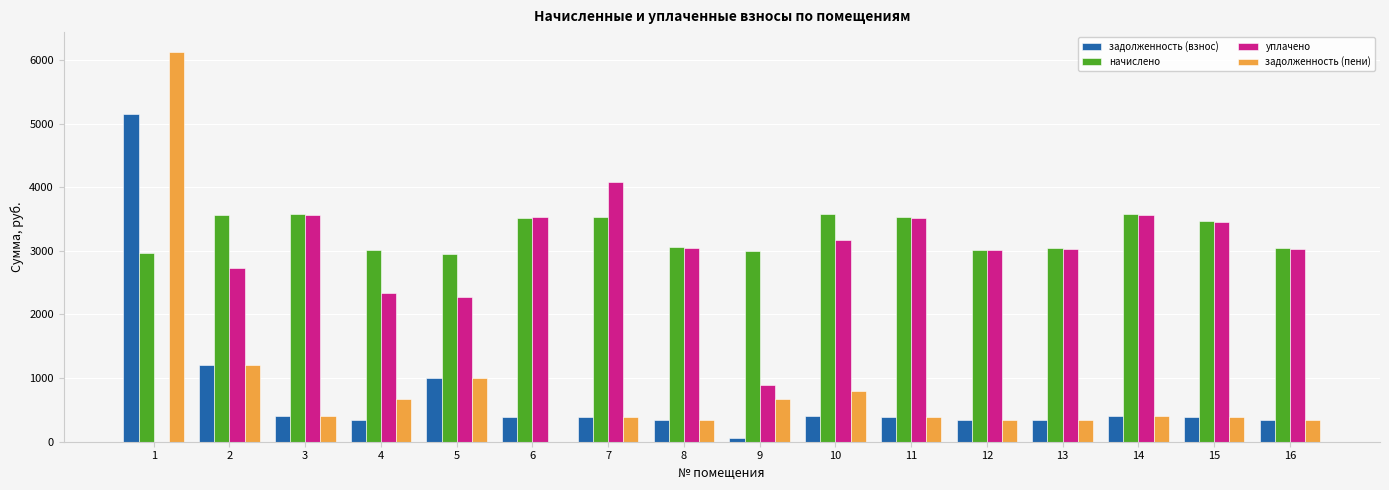

What is the sum of all уплачено values?

45231.9